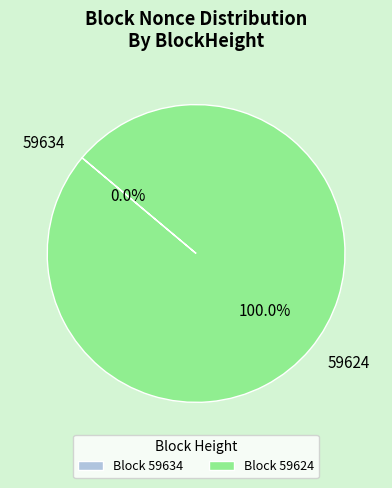

How many segments does this pie chart have?

2